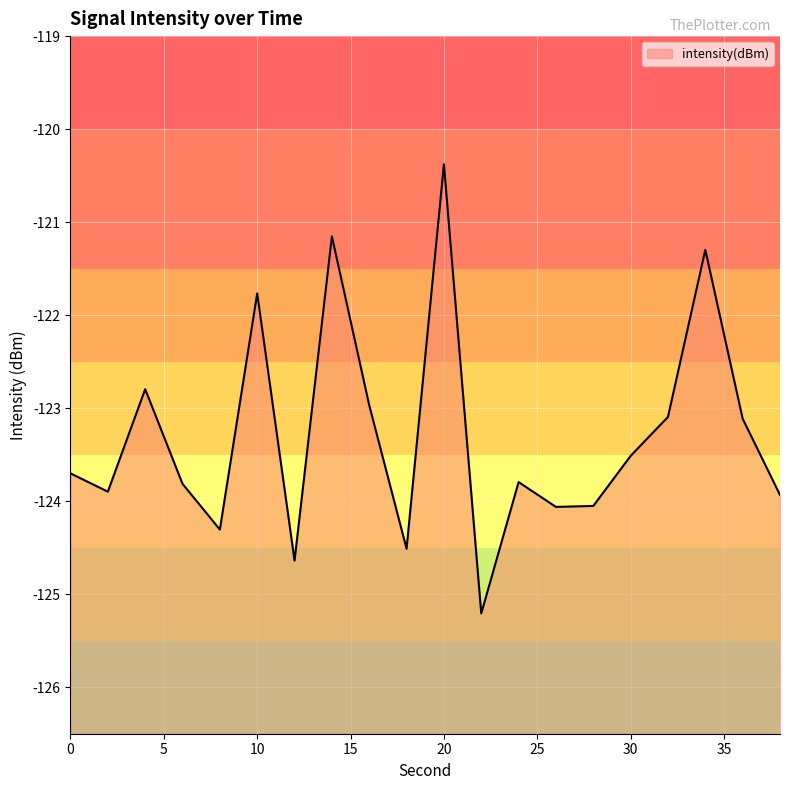

Reading right to left, list all the values displayed in this chart.

-123.9	-123.1	-121.3	-123.1	-123.5	-124.1	-124.1	-123.8	-125.2	-120.4	-124.5	-123.0	-121.2	-124.6	-121.8	-124.3	-123.8	-122.8	-123.9	-123.7